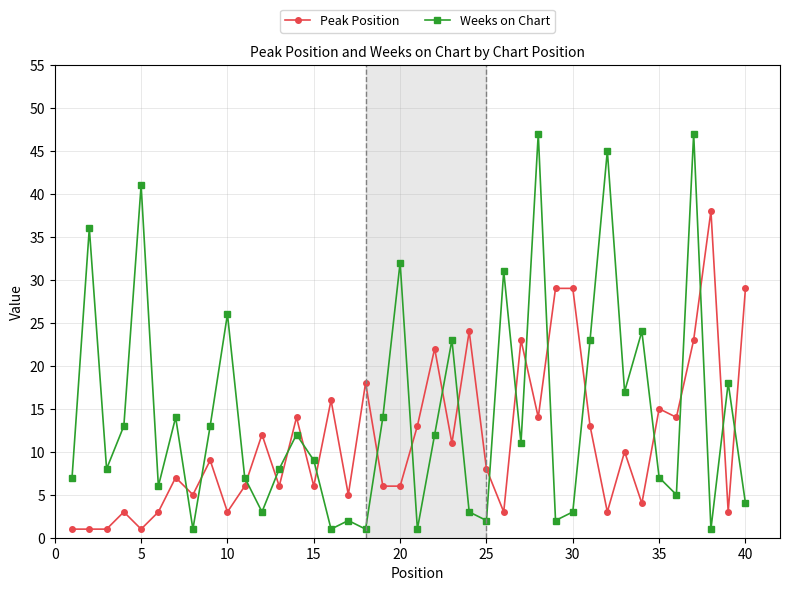

Which series has the largest range (max minus min)?

Weeks on Chart